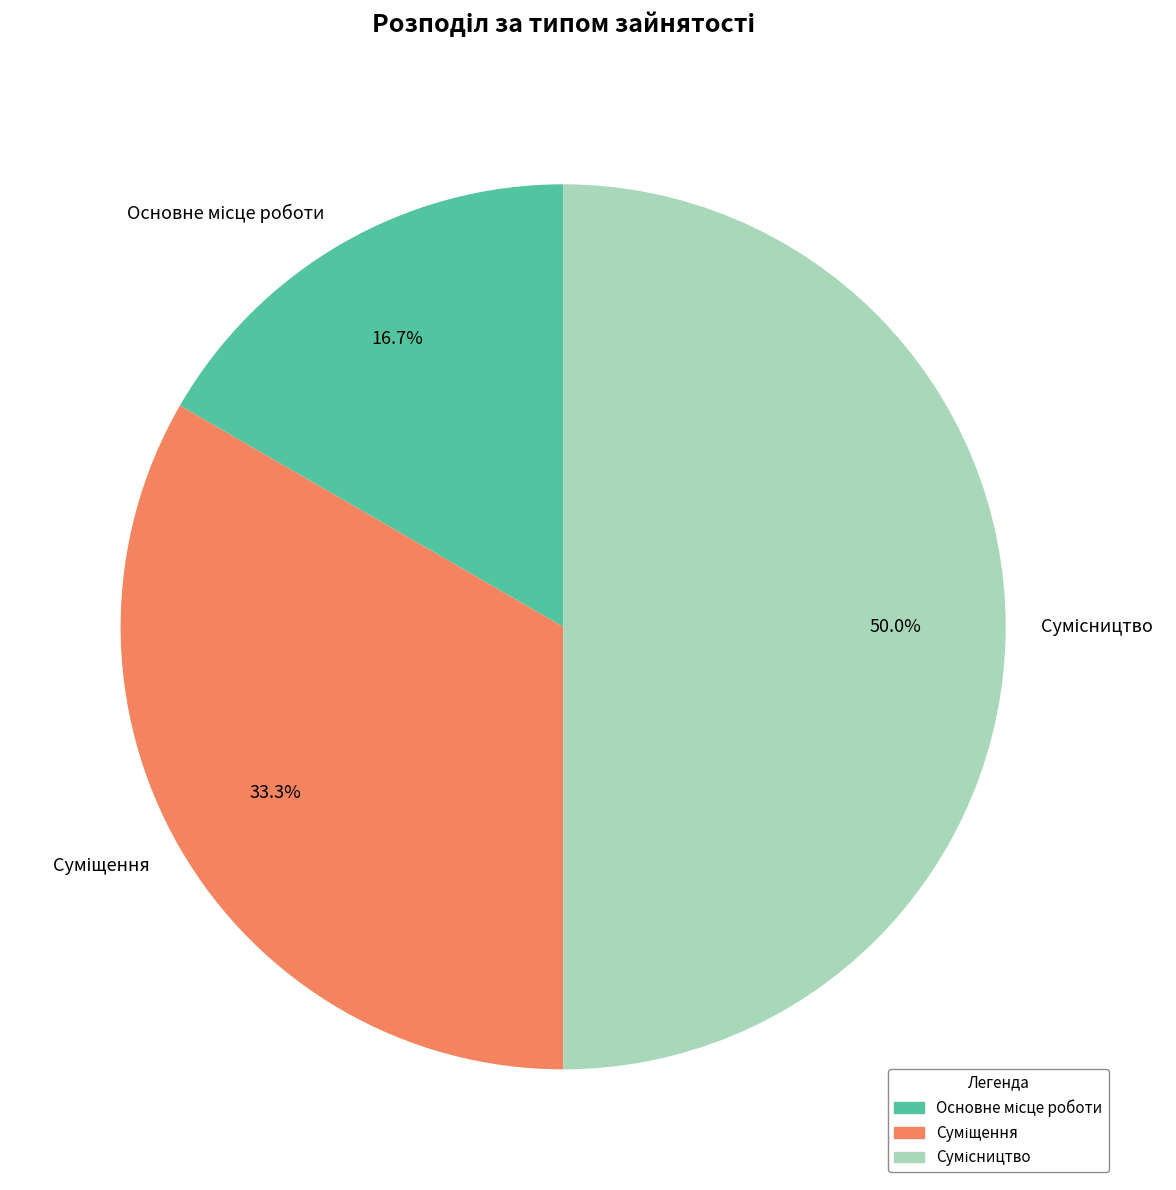

To the nearest percent, what is the combined percentage of Сумісництво and Основне місце роботи?

67%